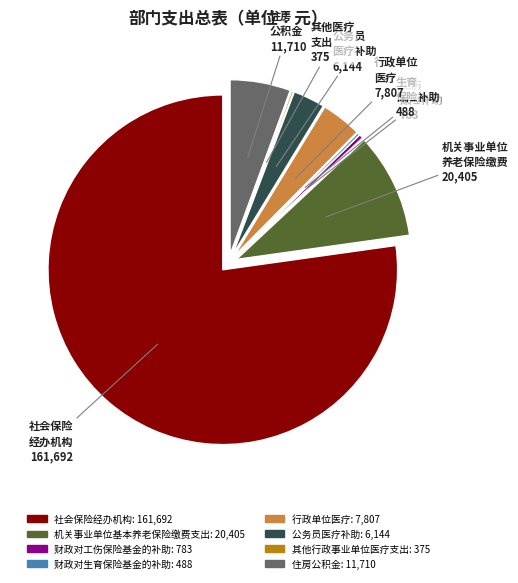

Is it true that 社会保险经办机构 is 77% of the pie?

True